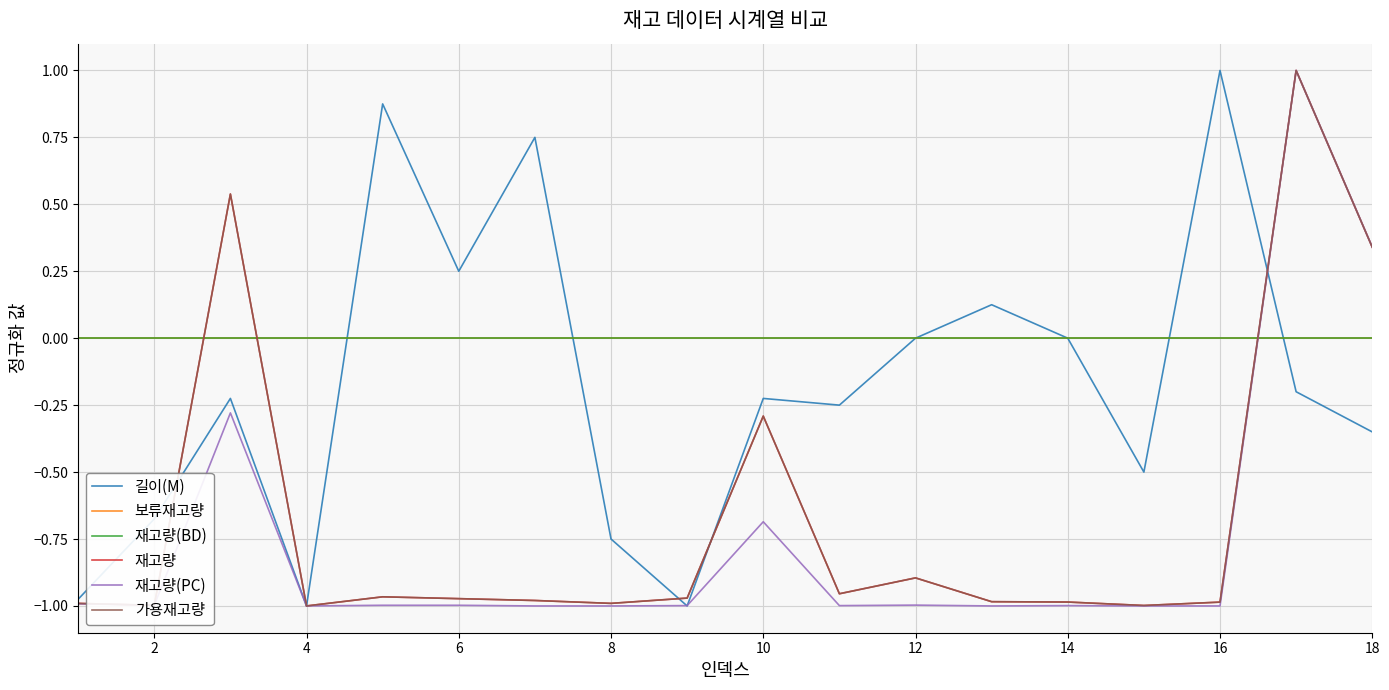

Does the chart have visible grid lines?

Yes